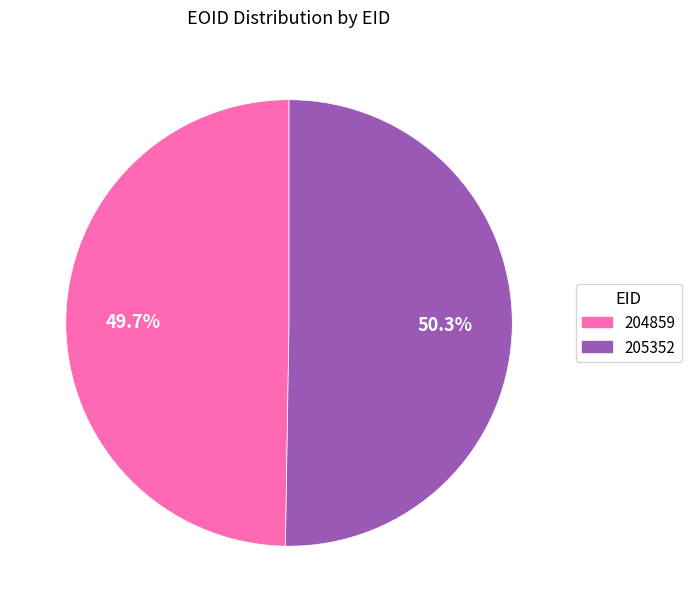

Is there a majority slice in this chart?

Yes